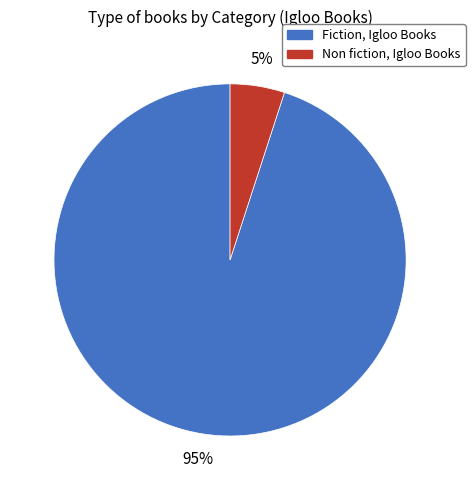

What is the smallest slice in the pie chart?

Non fiction, Igloo Books